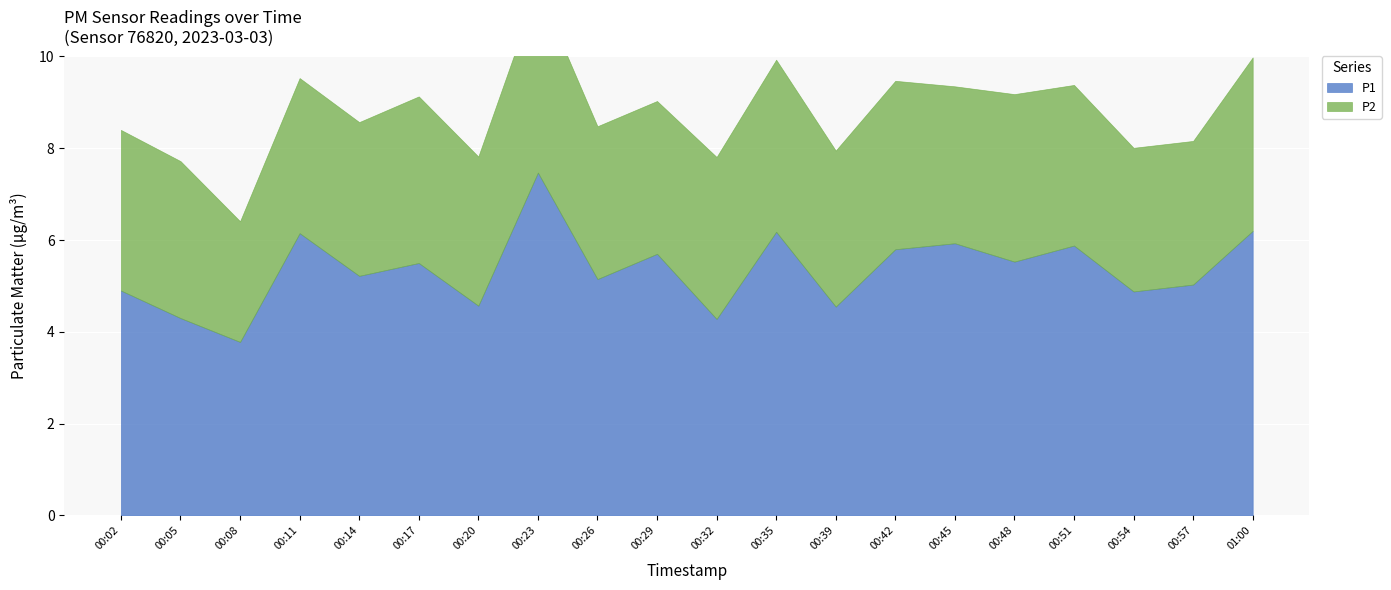

True or false: P1 and P2 intersect in this chart.

False